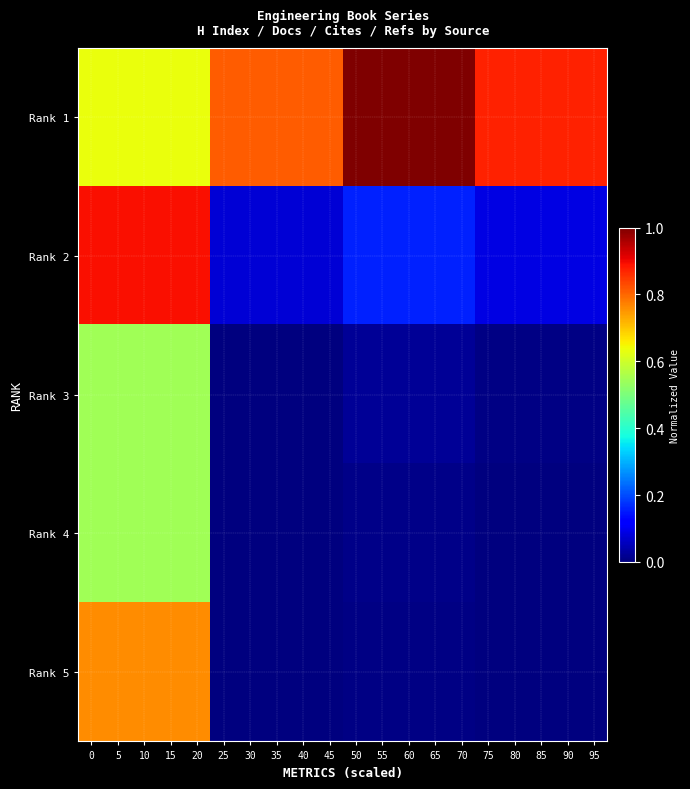

Reading right to left, transcribe all the data shown in this chart.

Rank 1: 95=0.9	90=0.9	85=0.9	80=0.9	75=0.9	70=1.0	65=1.0	60=1.0	55=1.0	50=1.0	45=0.8	40=0.8	35=0.8	30=0.8	25=0.8	20=0.6	15=0.6	10=0.6	5=0.6	0=0.6
Rank 2: 95=0.1	90=0.1	85=0.1	80=0.1	75=0.1	70=0.2	65=0.2	60=0.2	55=0.2	50=0.2	45=0.1	40=0.1	35=0.1	30=0.1	25=0.1	20=0.9	15=0.9	10=0.9	5=0.9	0=0.9
Rank 3: 95=0.0	90=0.0	85=0.0	80=0.0	75=0.0	70=0.0	65=0.0	60=0.0	55=0.0	50=0.0	45=0.0	40=0.0	35=0.0	30=0.0	25=0.0	20=0.5	15=0.5	10=0.5	5=0.5	0=0.5
Rank 4: 95=0.0	90=0.0	85=0.0	80=0.0	75=0.0	70=0.0	65=0.0	60=0.0	55=0.0	50=0.0	45=0.0	40=0.0	35=0.0	30=0.0	25=0.0	20=0.5	15=0.5	10=0.5	5=0.5	0=0.5
Rank 5: 95=0.0	90=0.0	85=0.0	80=0.0	75=0.0	70=0.0	65=0.0	60=0.0	55=0.0	50=0.0	45=0.0	40=0.0	35=0.0	30=0.0	25=0.0	20=0.8	15=0.8	10=0.8	5=0.8	0=0.8